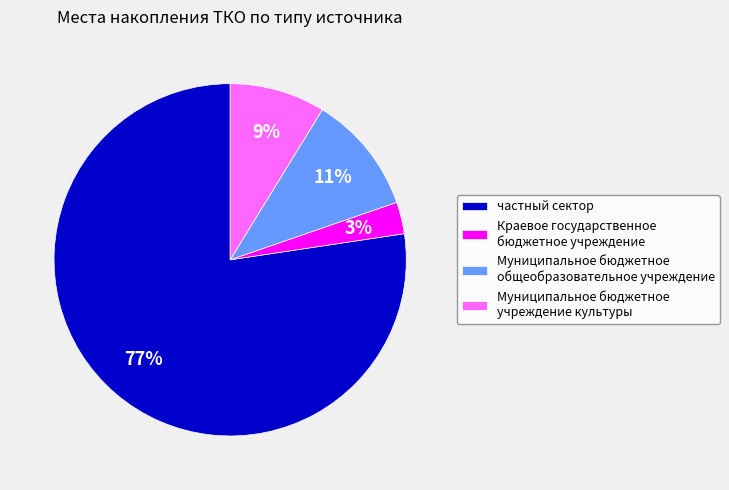

Is it true that Муниципальное бюджетное общеобразовательное учреждение is 1% of the pie?

False